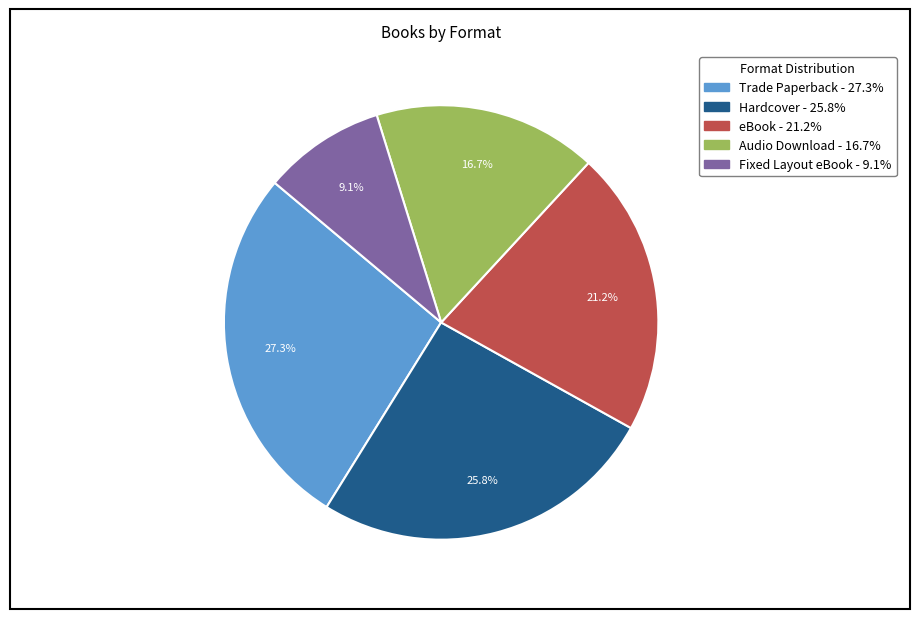

Is the sum of Hardcover and eBook greater than half?

No